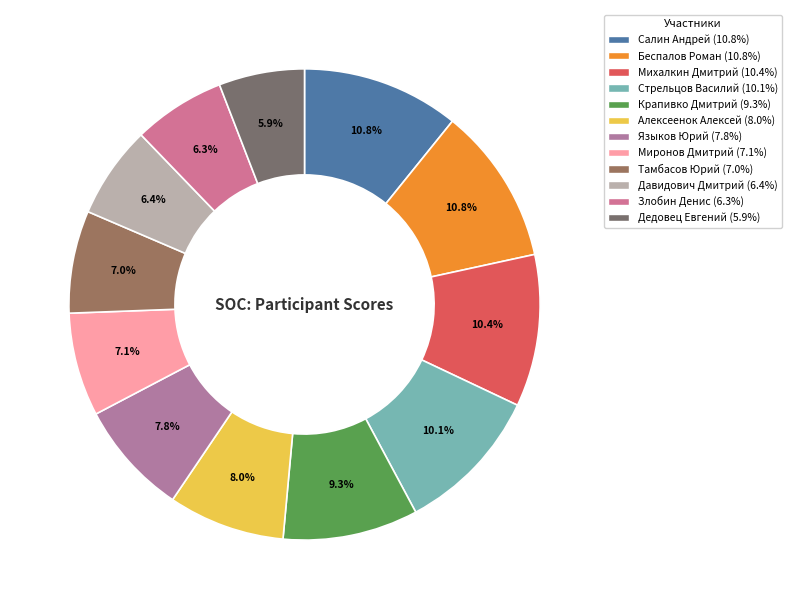

Combined, what portion of the pie is Крапивко Дмитрий and Беспалов Роман?

20.1%